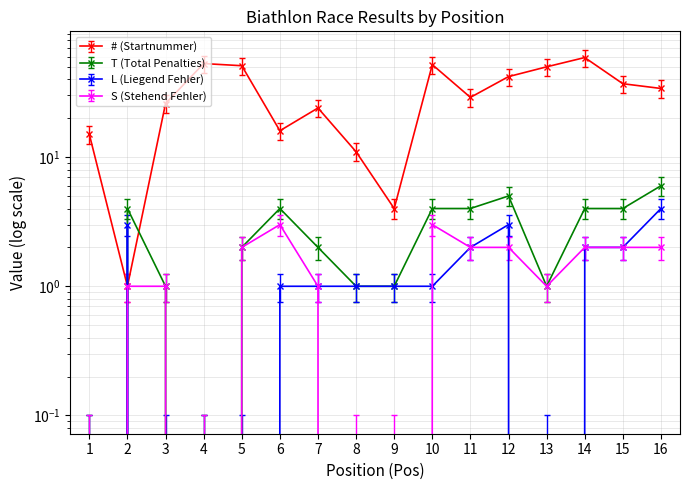

At how many categories does at least one series exceed 33?

8